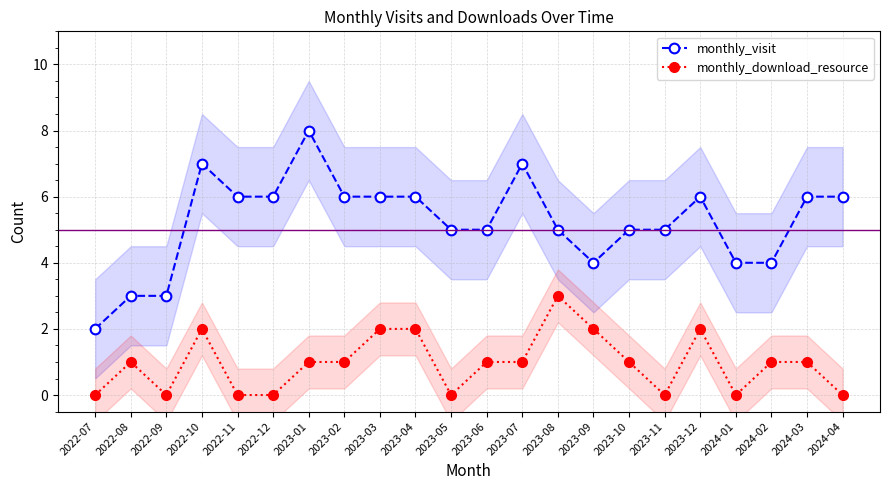

At which category does monthly_visit reach its first local valley?

2023-09